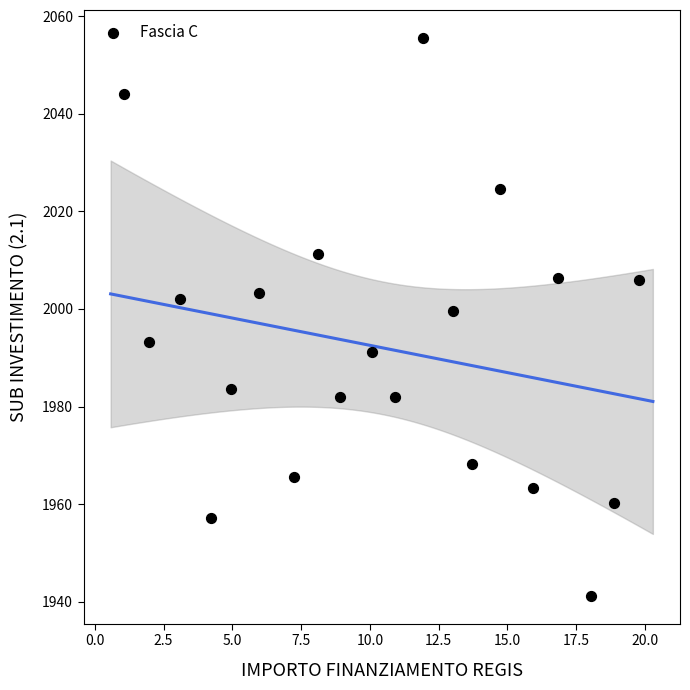

What Y value in the scatter plot is closest to 1998?

1999.6